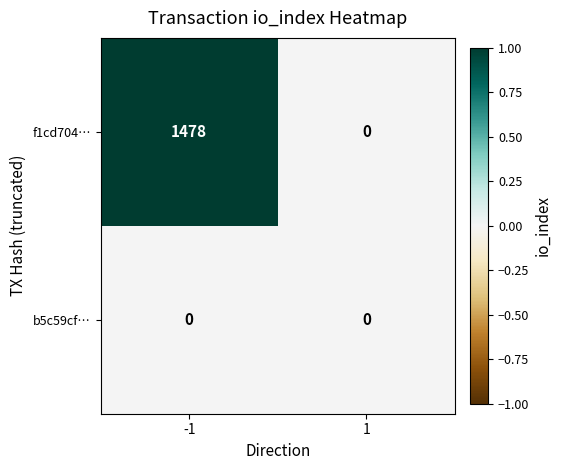

True or false: b5c59cf… has a value of 0 at -1.

True